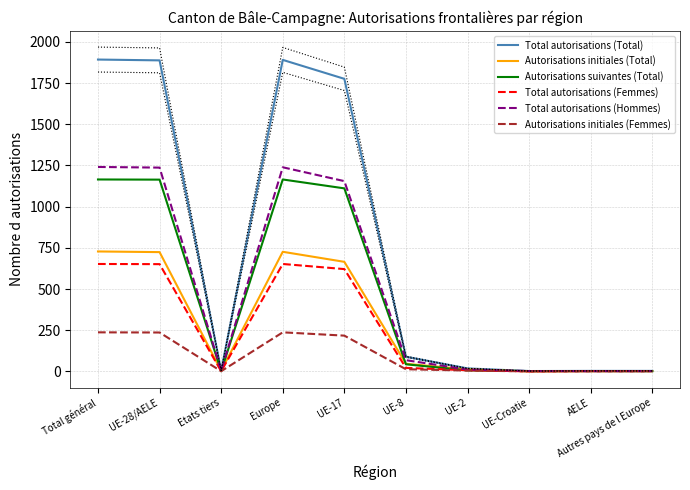

Count the number of data series in this chart.

6